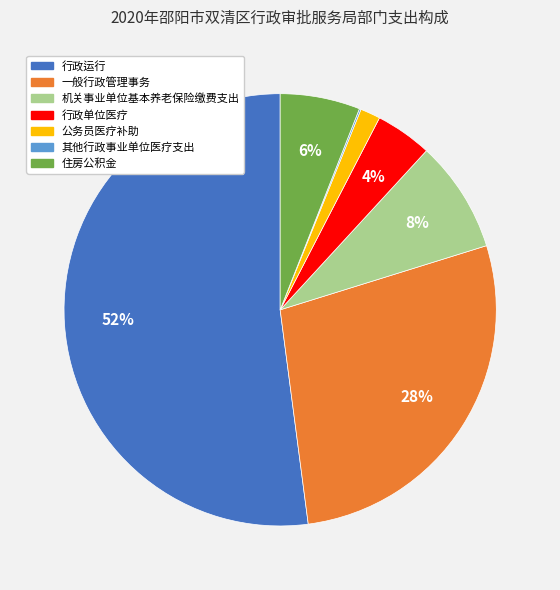

Which category accounts for the majority?

行政运行